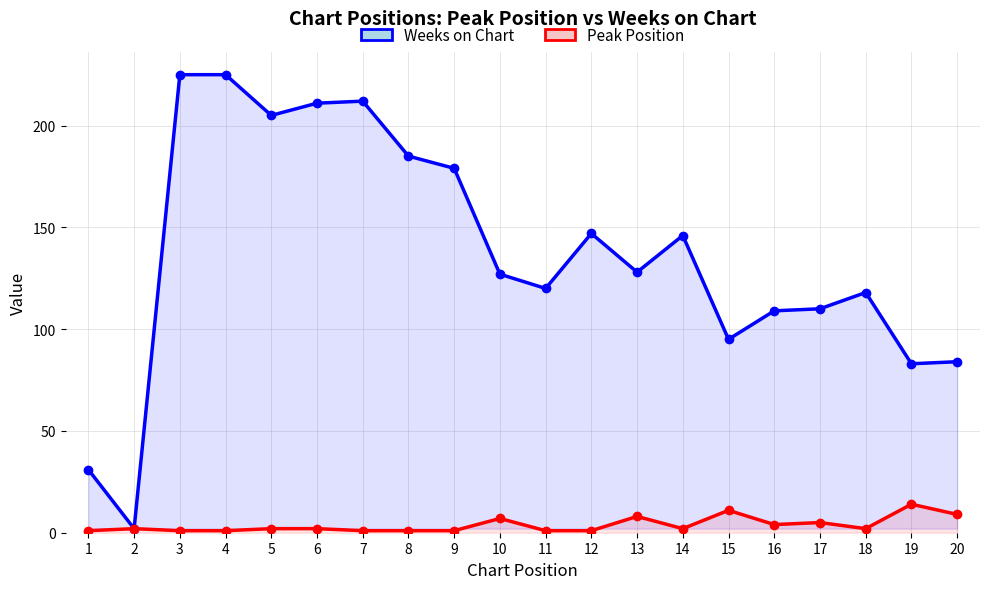

What is the difference between the highest and lowest values at 12?

146